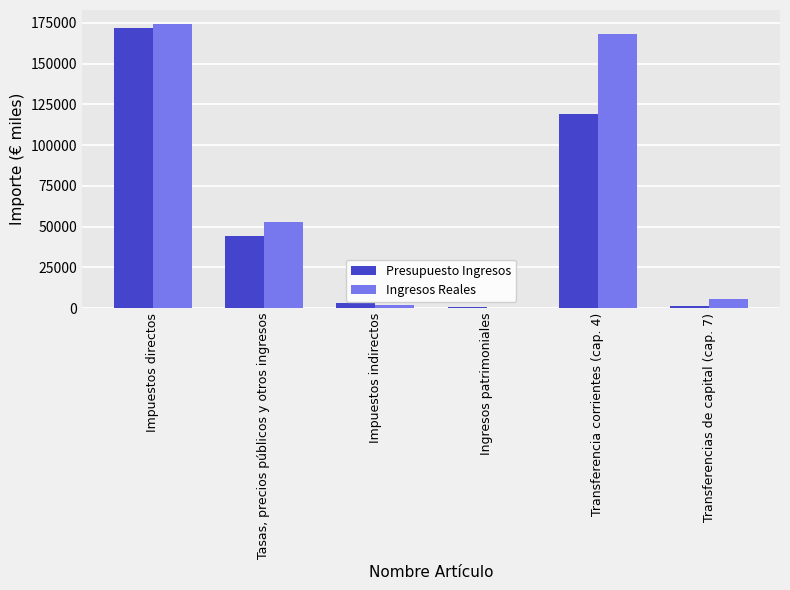

How many groups of bars are there?

6